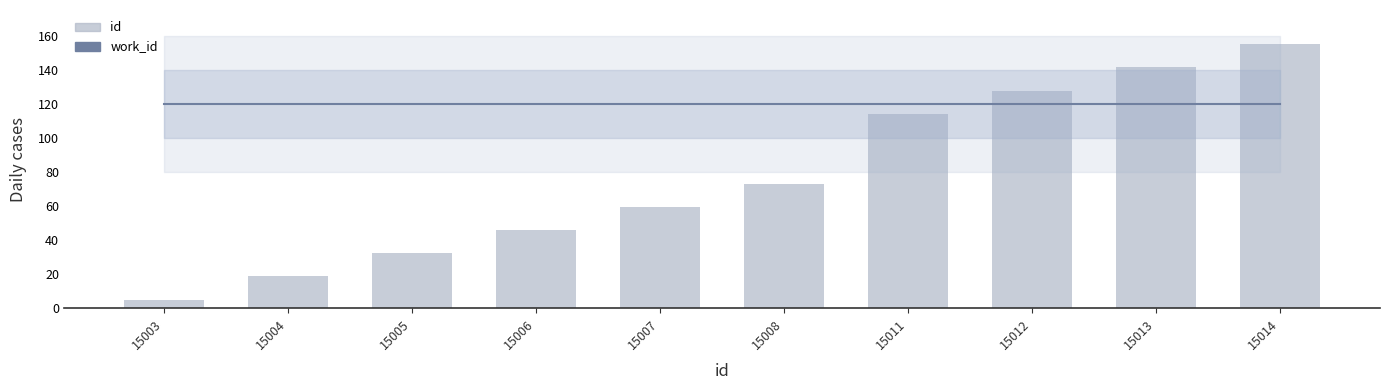

What is the smallest value displayed?

5.0